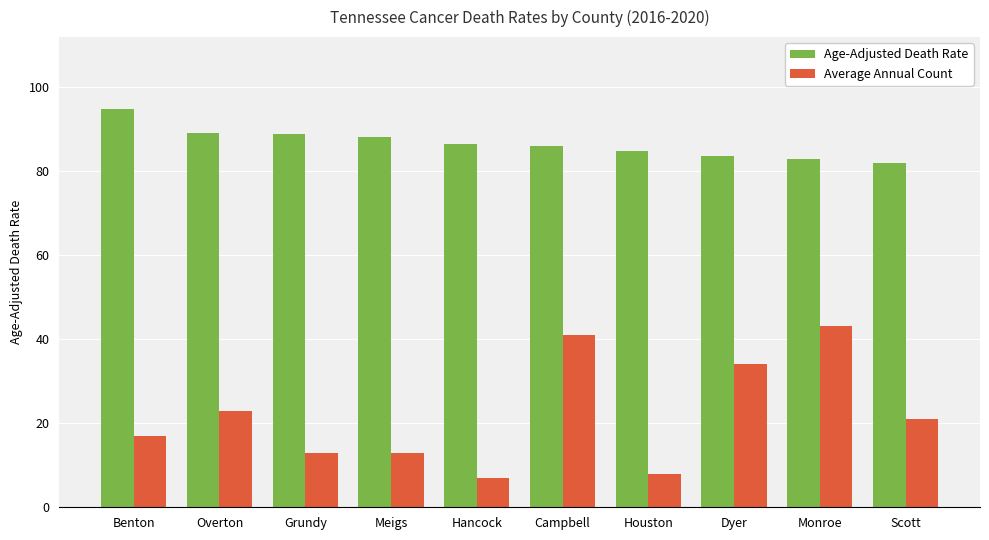

The value of Age-Adjusted Death Rate at Grundy is 88.8. True or false?

True